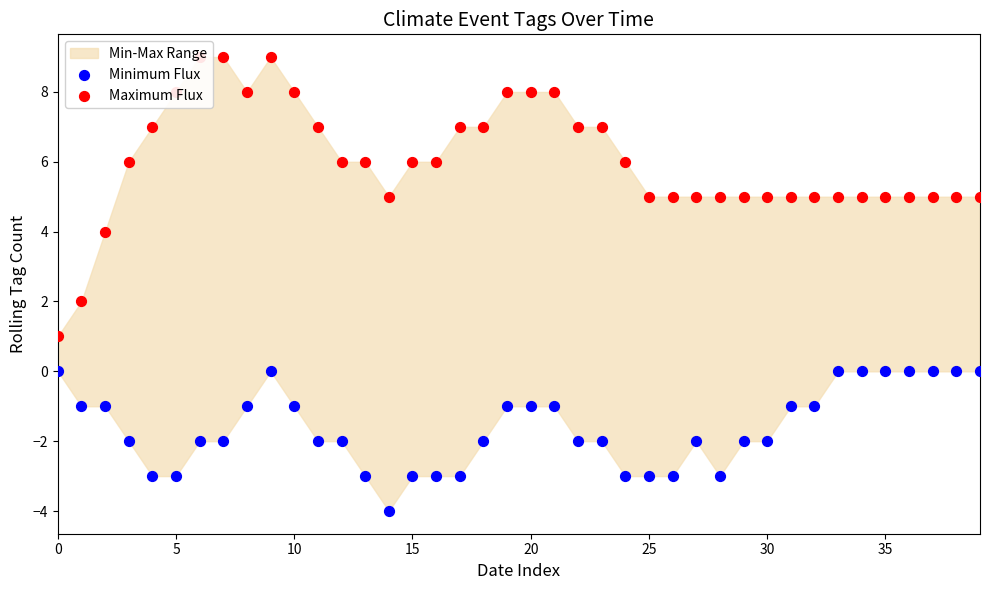

Is the value of Maximum Flux at 19 greater than the value of Minimum Flux at 34?

Yes